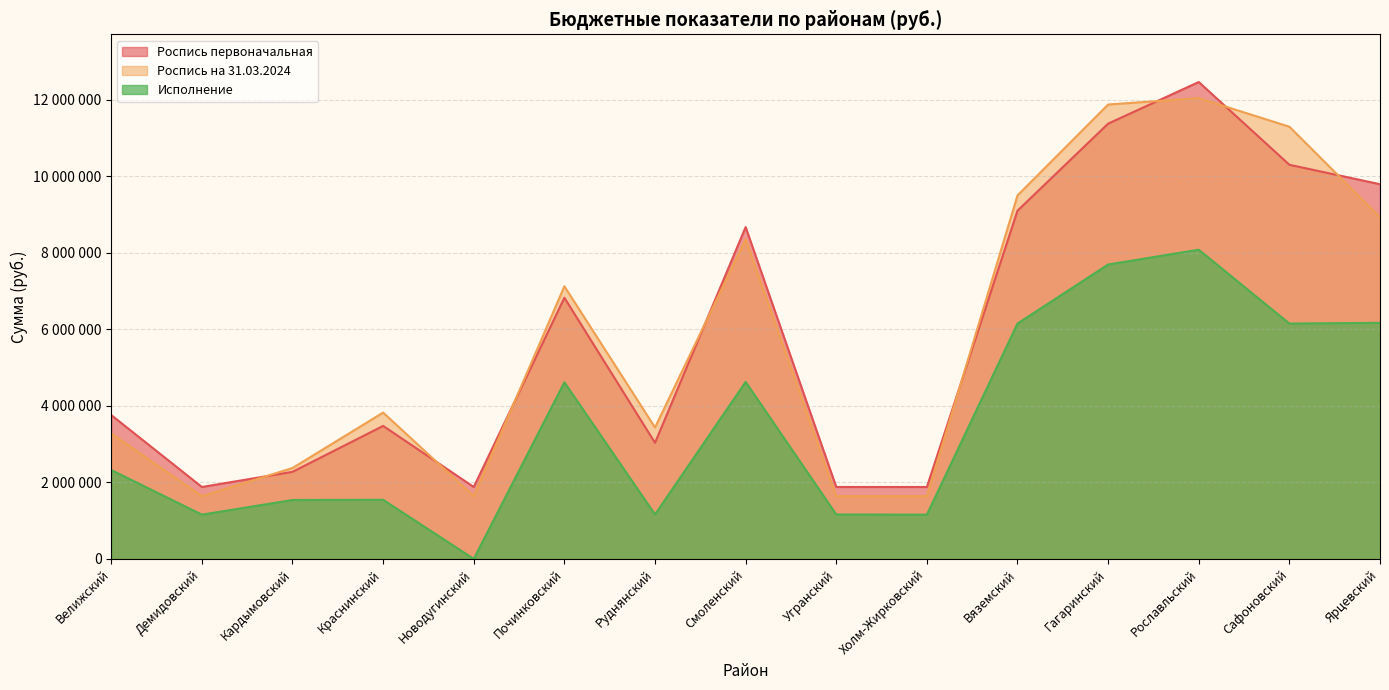

Between Сафоновский and Демидовский, which is larger?

Сафоновский